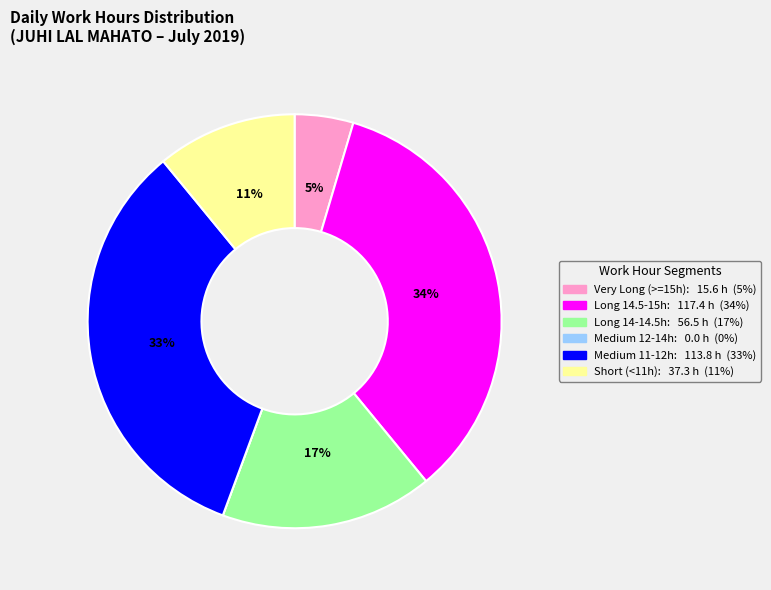

True or false: Long 14-14.5h: 56.5 h (17%) accounts for 17% of the total.

True